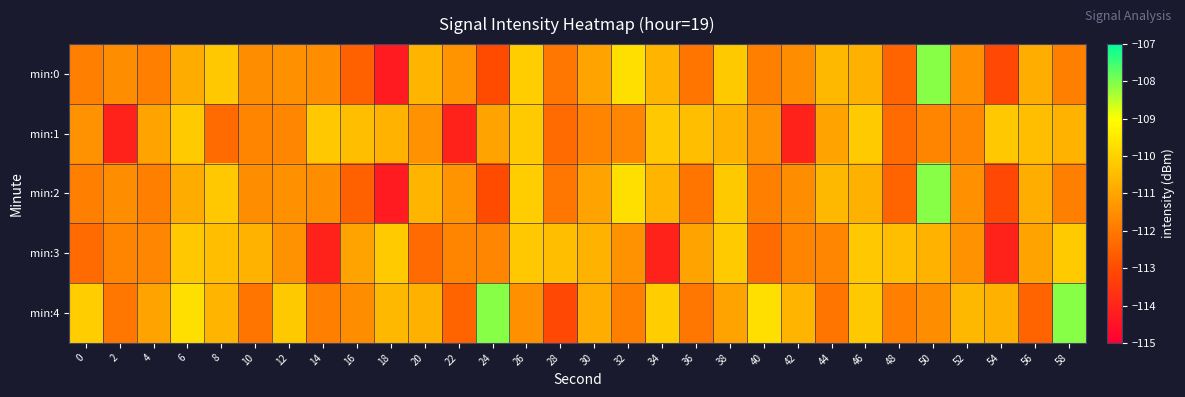

Reading right to left, extract all data points from this chart.

min:0: 58=-111.8	56=-110.8	54=-113.1	52=-111.4	50=-108.1	48=-112.5	46=-110.7	44=-110.6	42=-111.5	40=-111.9	38=-110.2	36=-112.1	34=-110.7	32=-109.7	30=-111.1	28=-112.1	26=-110.1	24=-113.0	22=-111.4	20=-110.7	18=-114.3	16=-112.5	14=-111.6	12=-111.4	10=-111.6	8=-110.2	6=-110.9	4=-111.9	2=-111.6	0=-111.8
min:1: 58=-110.7	56=-110.5	54=-110.2	52=-111.7	50=-111.7	48=-112.3	46=-110.2	44=-111.1	42=-114.1	40=-111.4	38=-110.7	36=-110.5	34=-110.2	32=-111.7	30=-111.7	28=-112.3	26=-110.2	24=-111.1	22=-114.1	20=-111.4	18=-110.7	16=-110.5	14=-110.2	12=-111.7	10=-111.7	8=-112.3	6=-110.2	4=-111.1	2=-114.1	0=-111.4
min:2: 58=-111.8	56=-110.8	54=-113.1	52=-111.4	50=-108.1	48=-112.5	46=-110.7	44=-110.6	42=-111.5	40=-111.9	38=-110.2	36=-112.1	34=-110.7	32=-109.7	30=-111.1	28=-112.1	26=-110.1	24=-113.0	22=-111.4	20=-110.7	18=-114.3	16=-112.5	14=-111.6	12=-111.4	10=-111.6	8=-110.2	6=-110.9	4=-111.9	2=-111.6	0=-111.8
min:3: 58=-110.2	56=-111.1	54=-114.1	52=-111.4	50=-110.7	48=-110.5	46=-110.2	44=-111.7	42=-111.7	40=-112.3	38=-110.2	36=-111.1	34=-114.1	32=-111.4	30=-110.7	28=-110.5	26=-110.2	24=-111.7	22=-111.7	20=-112.3	18=-110.2	16=-111.1	14=-114.1	12=-111.4	10=-110.7	8=-110.5	6=-110.2	4=-111.7	2=-111.7	0=-112.3
min:4: 58=-108.1	56=-112.5	54=-110.7	52=-110.6	50=-111.5	48=-111.9	46=-110.2	44=-112.1	42=-110.7	40=-109.7	38=-111.1	36=-112.1	34=-110.1	32=-111.8	30=-110.8	28=-113.1	26=-111.4	24=-108.1	22=-112.5	20=-110.7	18=-110.6	16=-111.5	14=-111.9	12=-110.2	10=-112.1	8=-110.7	6=-109.7	4=-111.1	2=-112.1	0=-110.1